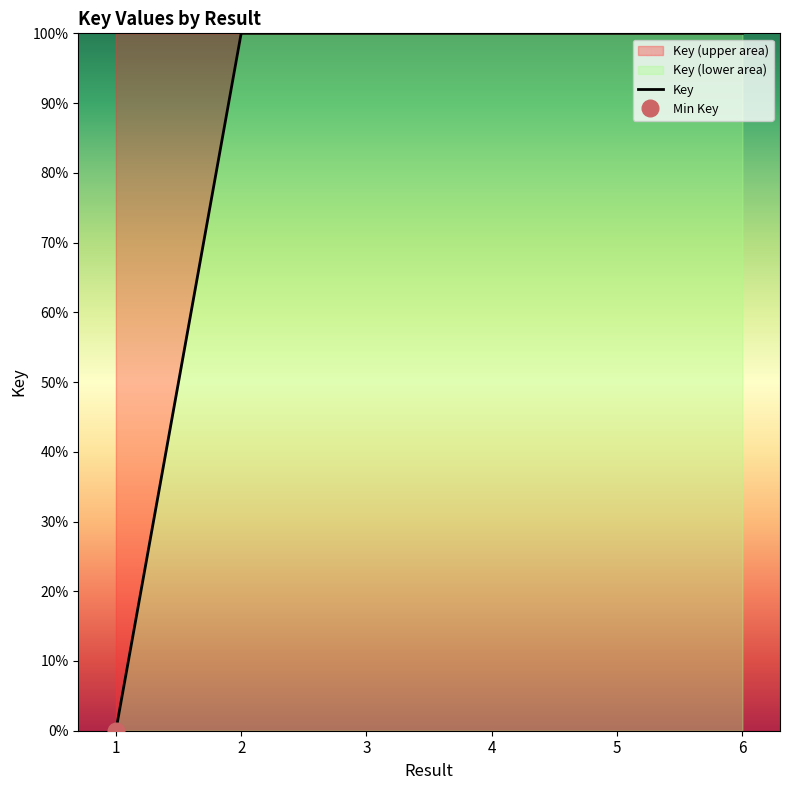

At which label does the data first exceed 99?

2